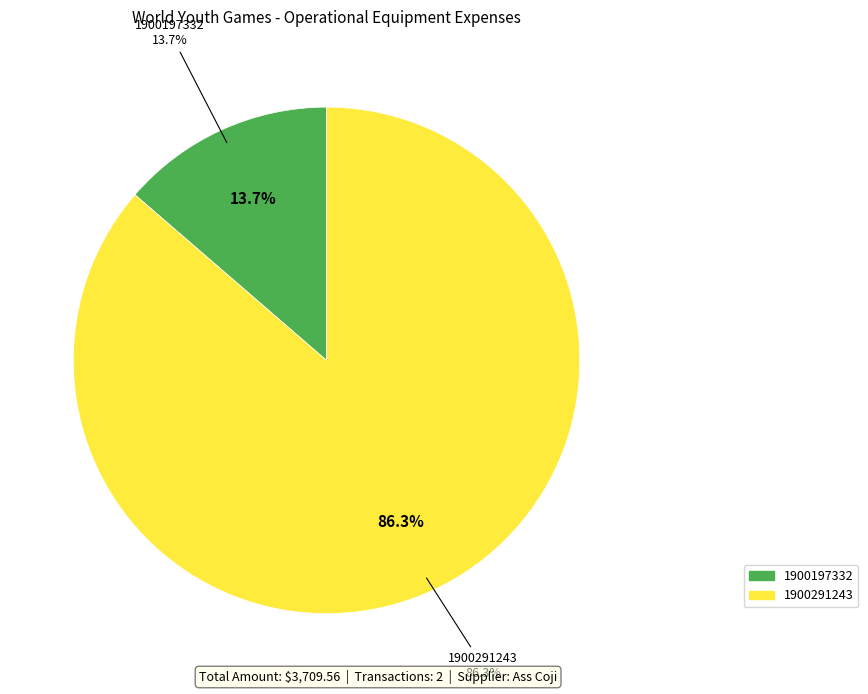

Which category has the biggest portion of the pie?

1900291243